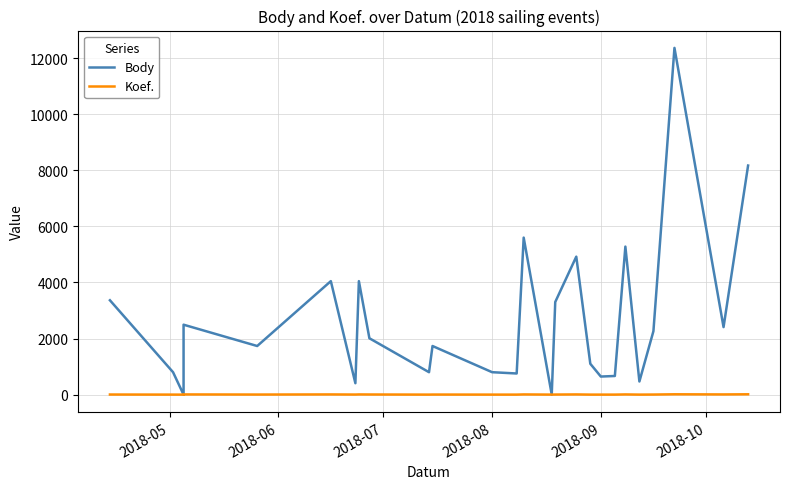

What is the value of the Koef. point at the 14th from the left?

7